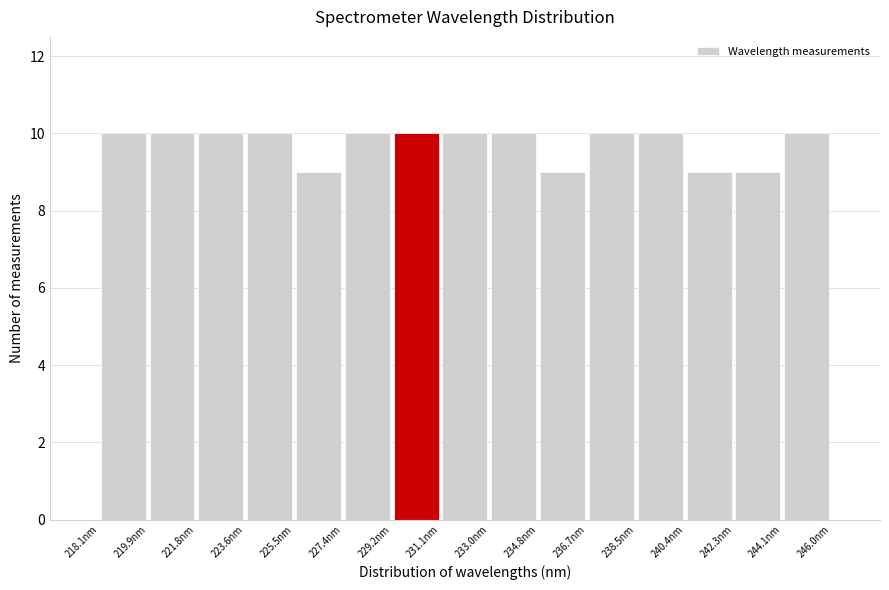

Reading left to right, transcribe this chart: for each bar, give the range it covers on the x-axis and its height. Neither the bar edges nor the heights are printed on the chart, so give them approximately, as read against the axes.

218.0 to 220.0: 10
220.0 to 221.8: 10
221.8 to 223.6: 10
223.6 to 225.6: 10
225.6 to 227.4: 9
227.4 to 229.2: 10
229.2 to 231.0: 10
231.0 to 233.0: 10
233.0 to 234.8: 10
234.8 to 236.6: 9
236.6 to 238.6: 10
238.6 to 240.4: 10
240.4 to 242.2: 9
242.2 to 244.2: 9
244.2 to 246.0: 10